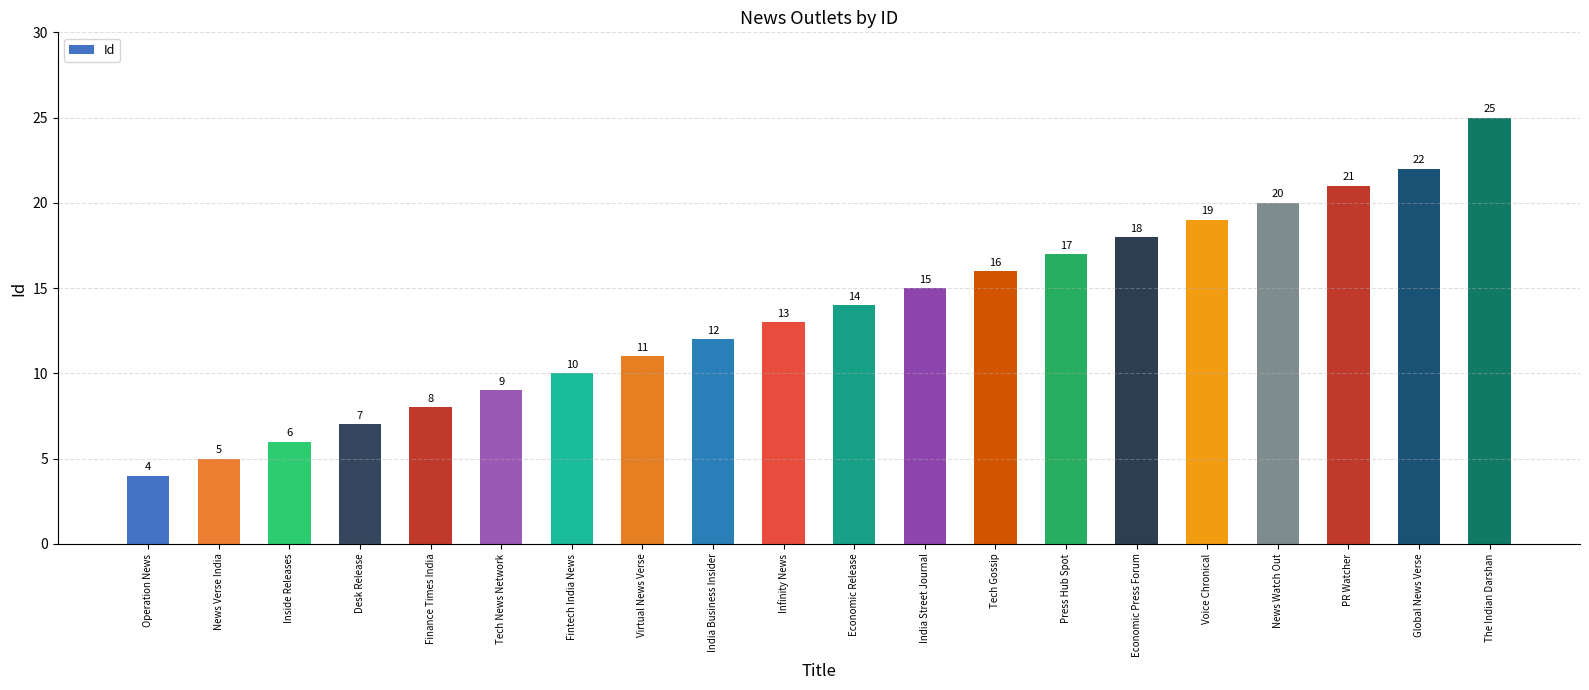

Is it true that the value at Tech Gossip is 16?

True